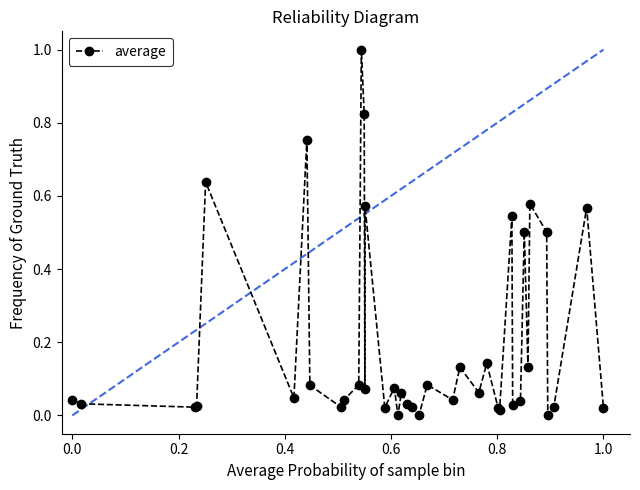

What is the greatest value displayed?

1.0